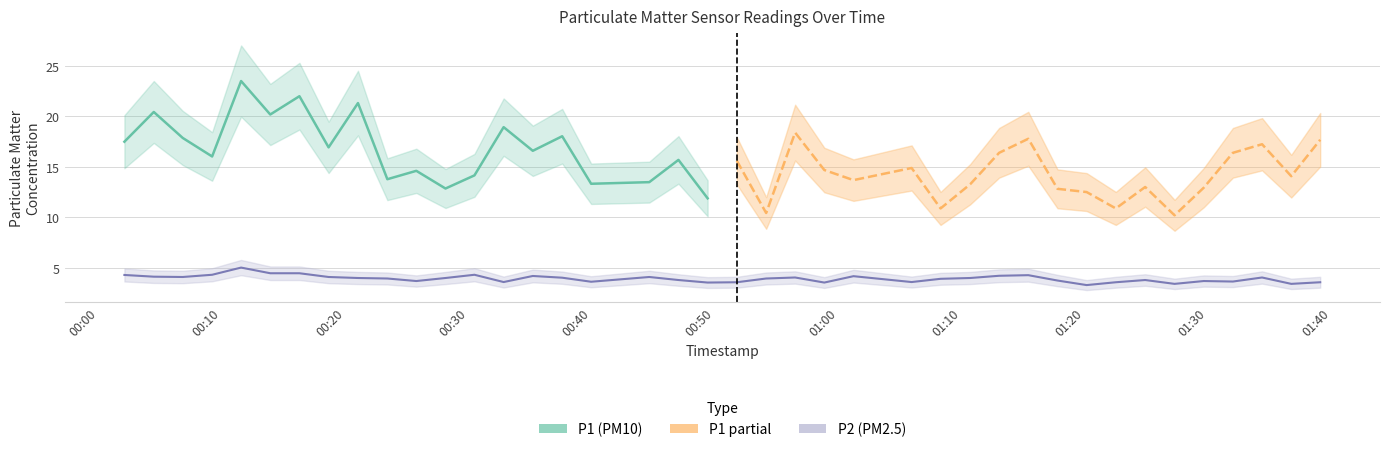

How many values exceed 4?

17